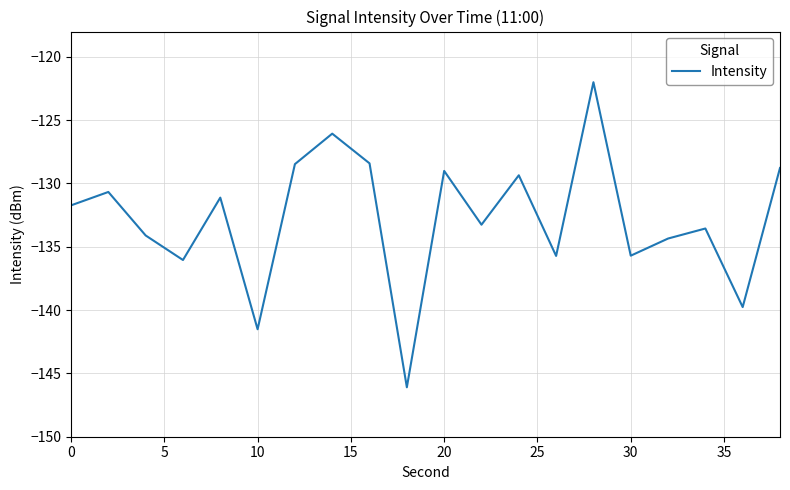

What is the minimum value shown in the chart?

-146.1